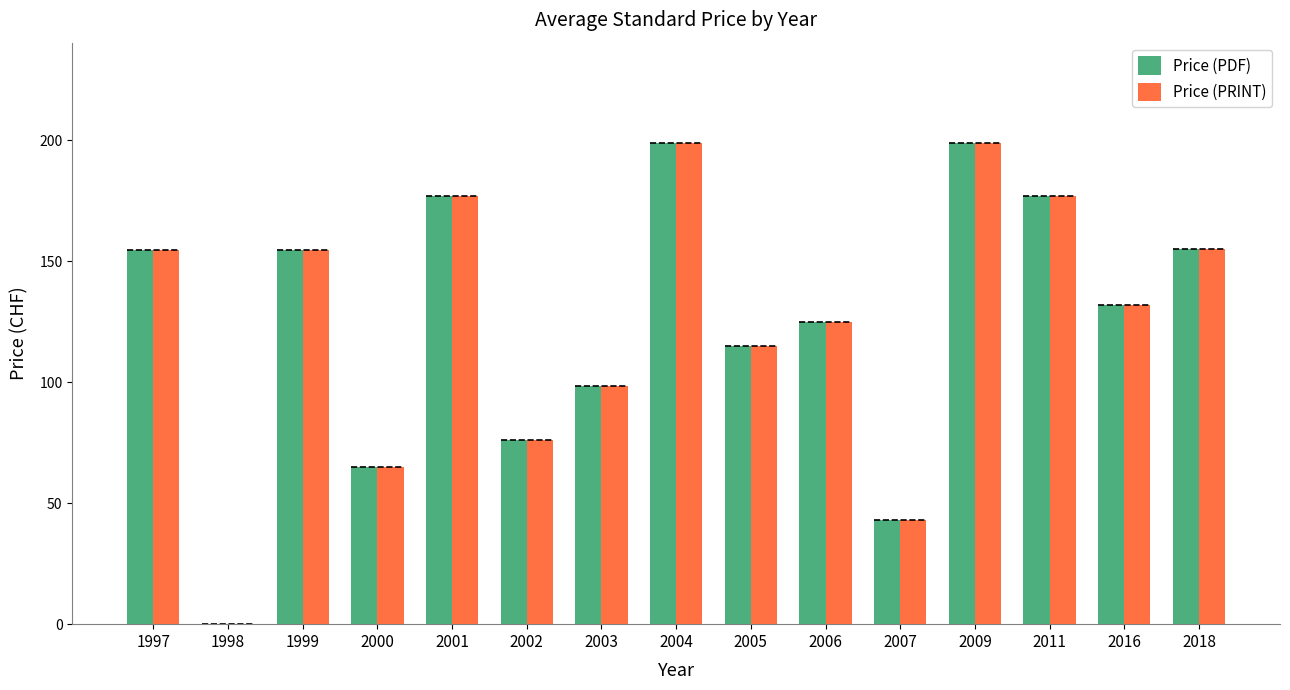

What is the total value across all series at 2001?

354.0